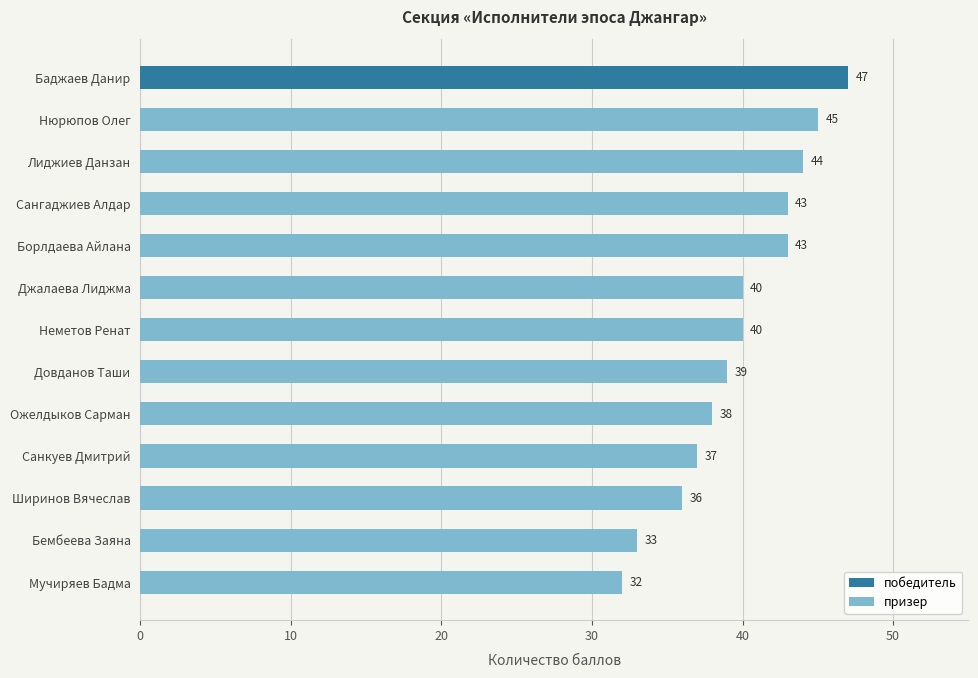

What is the sum of all призер values?

470